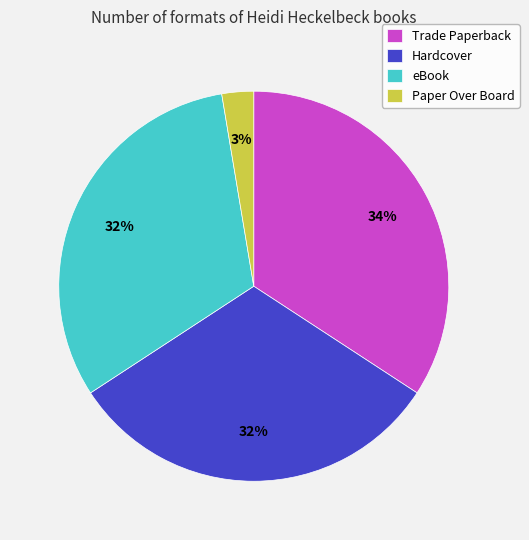

Which has a higher value, eBook or Trade Paperback?

Trade Paperback